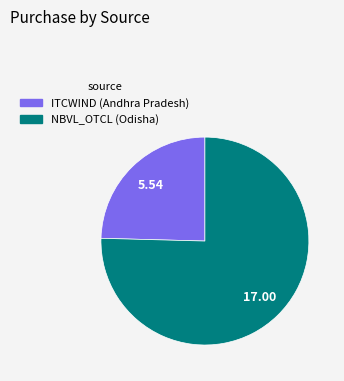

Is there a majority slice in this chart?

Yes